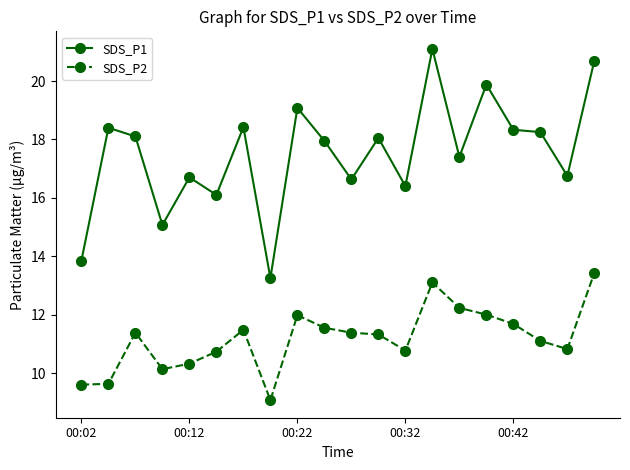

What is the value of the SDS_P1 point at the 6th from the left?

16.1